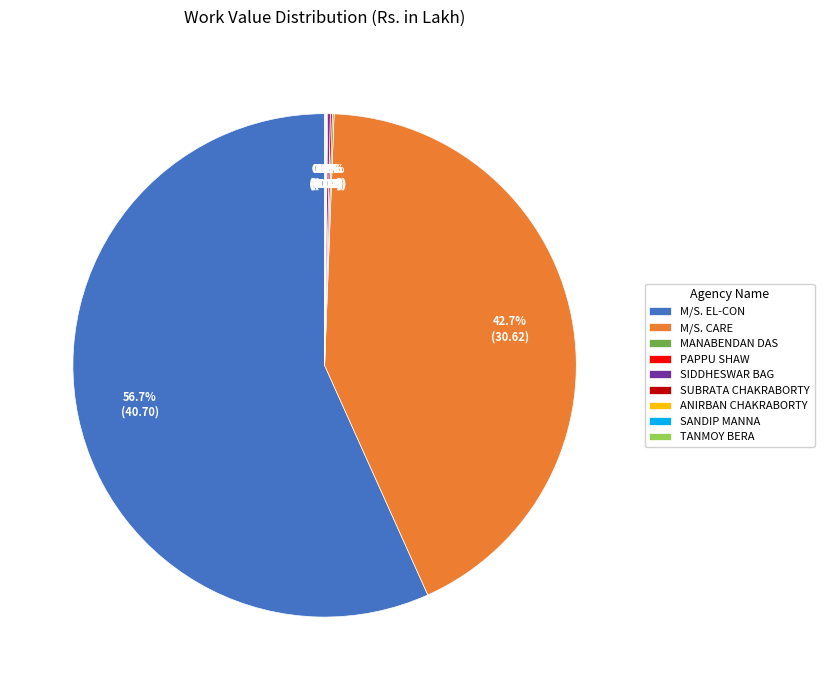

To the nearest percent, what is the difference between the largest and smallest slice percentages?

57%